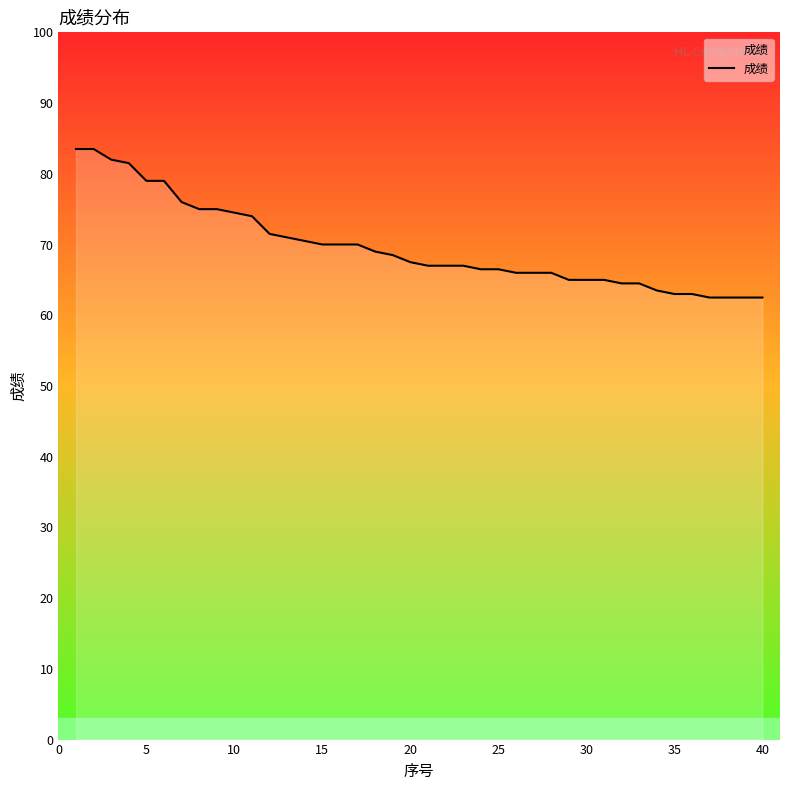

What is the smallest value displayed?

62.5